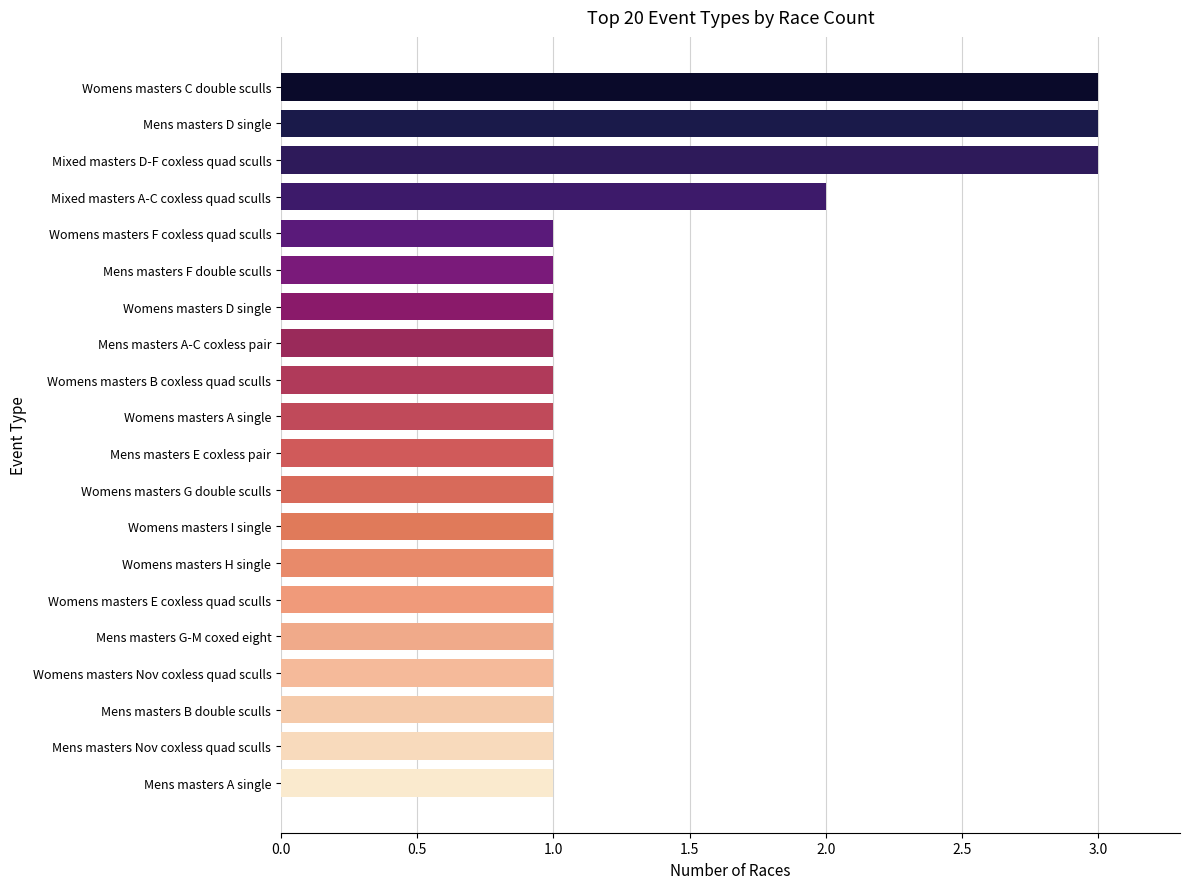

Is it true that the value at Womens masters B coxless quad sculls is 1?

True